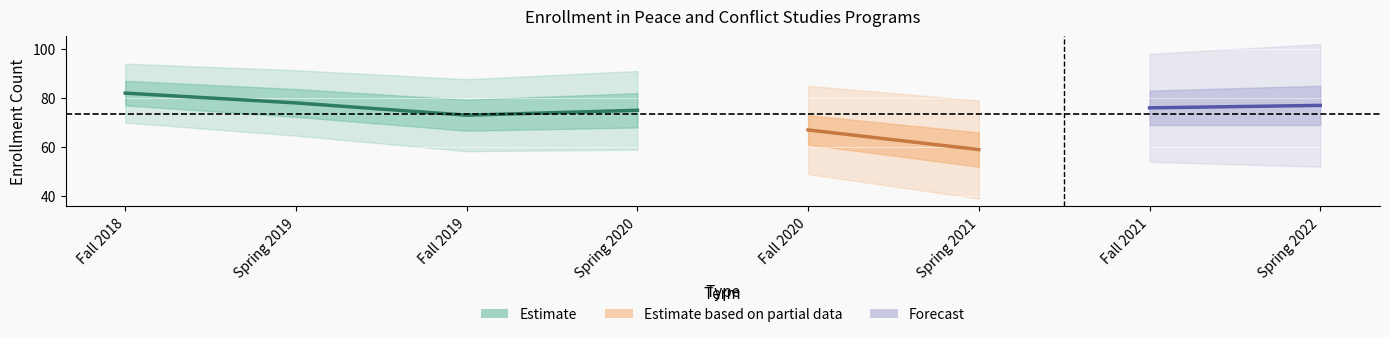

At which category does MA (PCOS) Total reach its first local valley?

Fall 2019